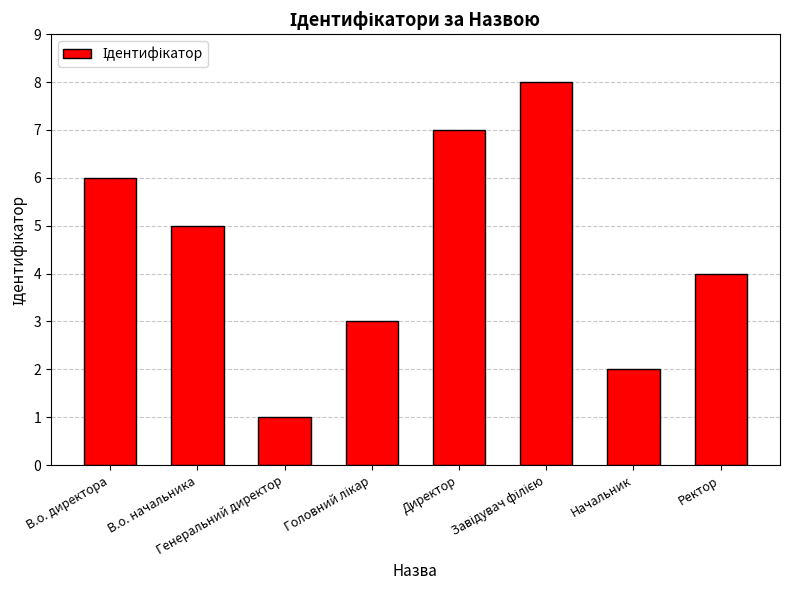

What is the difference between the maximum and minimum values?

7